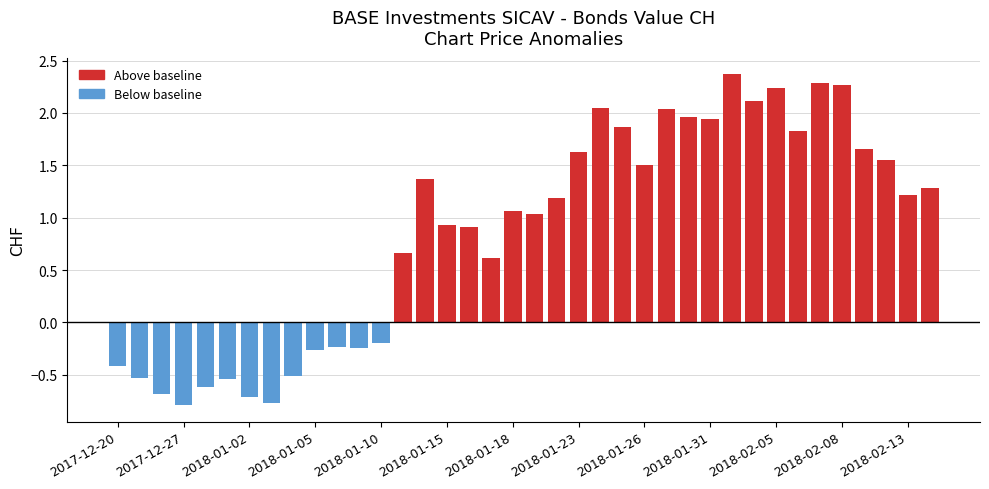

The Chart Price (above baseline) series shows 2.2 at 2018-01-23. True or false?

False